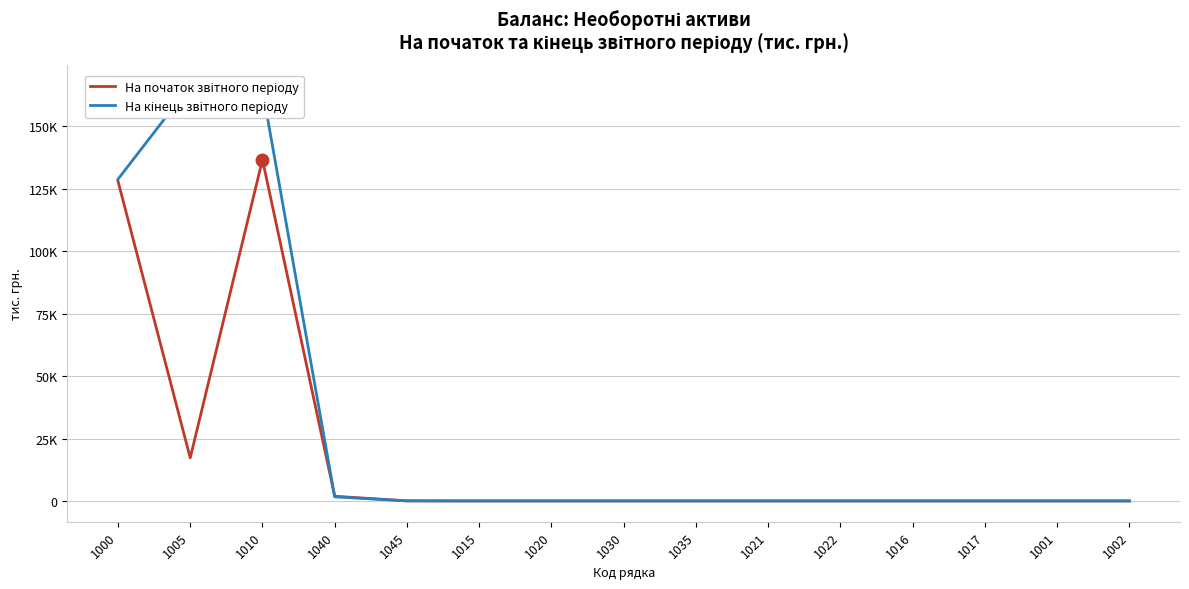

What is the maximum value shown in the chart?

166392